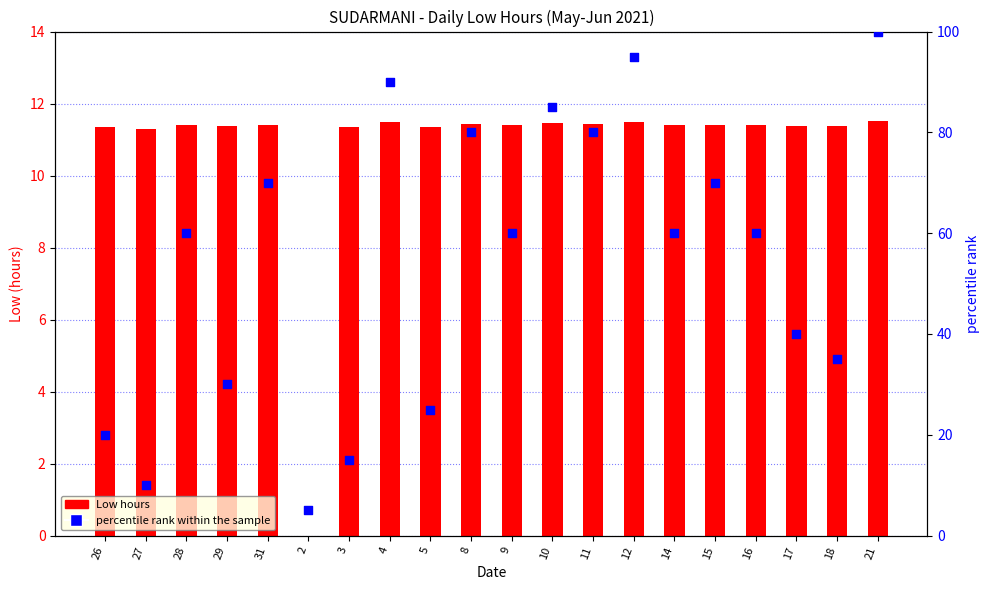

What are all the series names shown in the legend?

Low hours, percentile rank within the sample